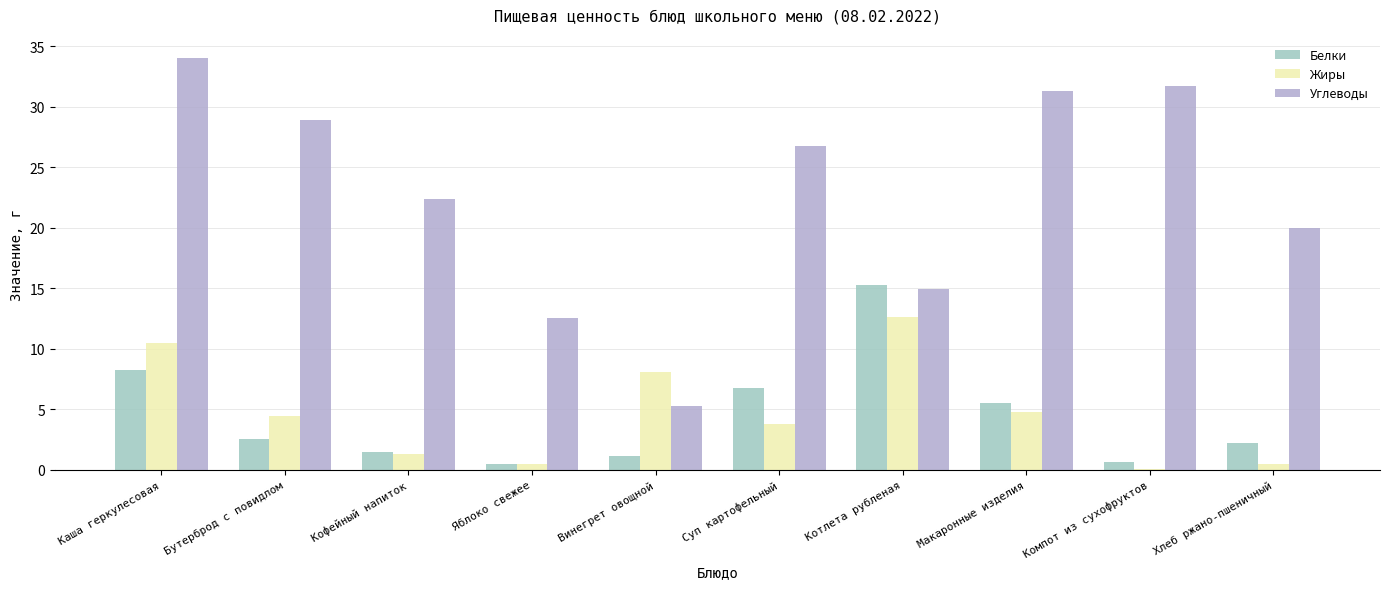

The value of Белки at Каша геркулесовая is 8.2. True or false?

True